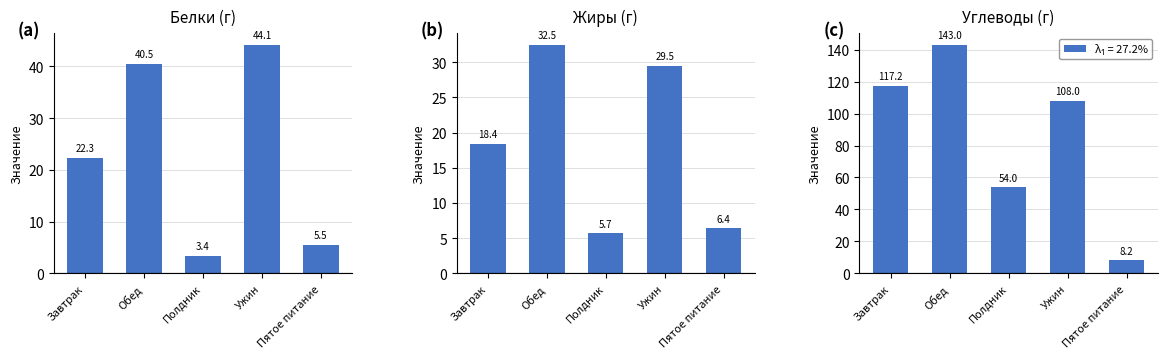

How many data points in Белки (г) are above 22?

3